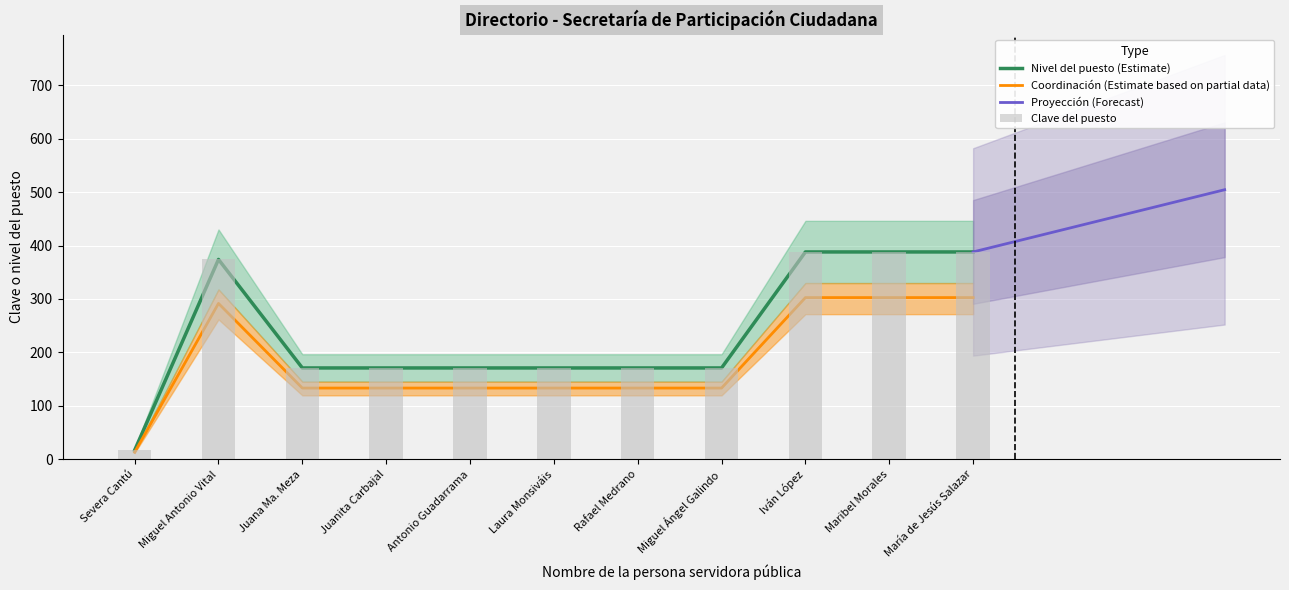

What is the value of the Nivel de puesto bar at the 3rd from the left?

133.4